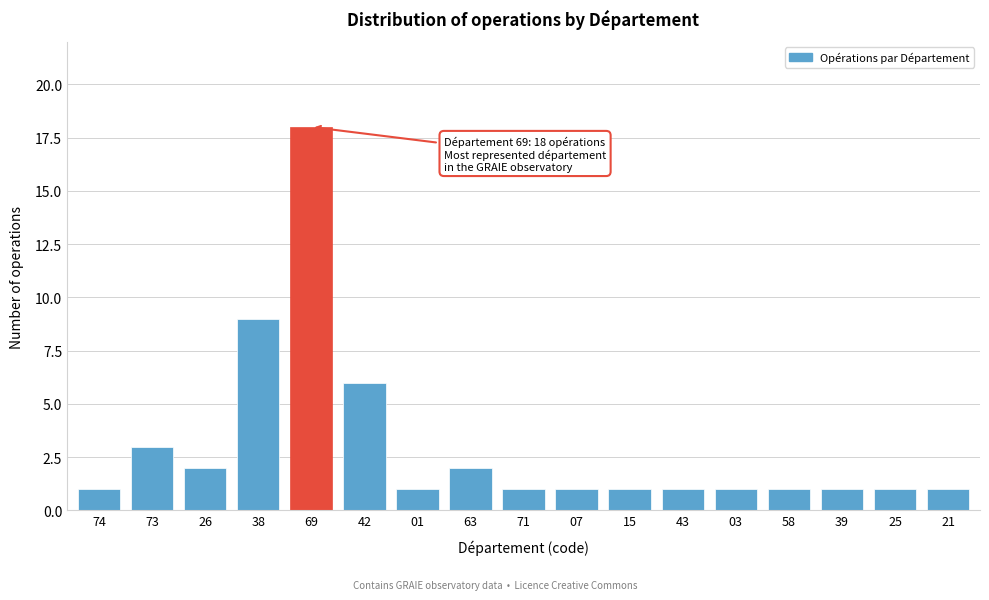

Reading left to right, list all the values displayed in this chart.

1	3	2	9	18	6	1	2	1	1	1	1	1	1	1	1	1